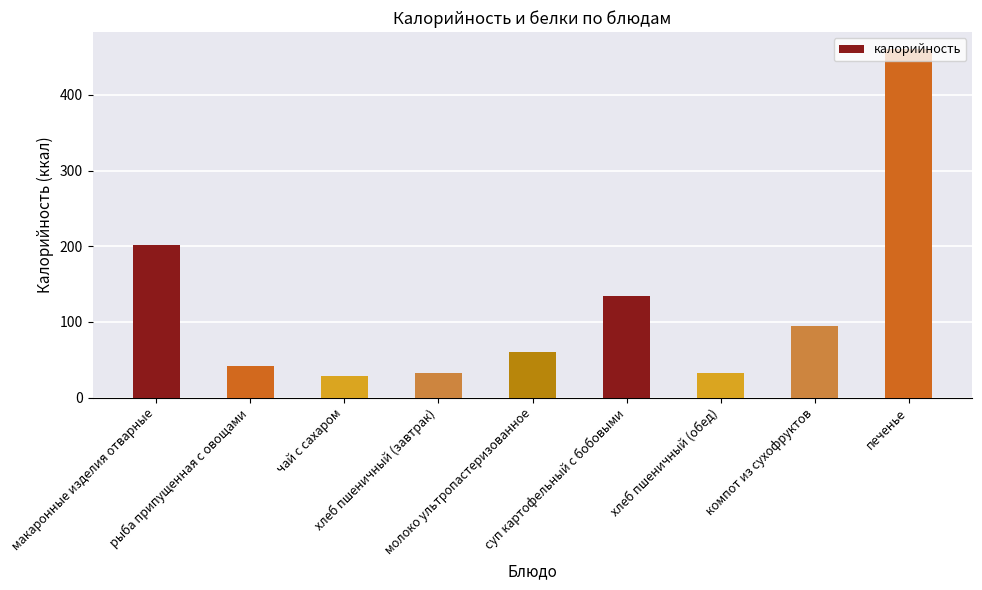

What is the difference between the second highest and second lowest values?

169.6